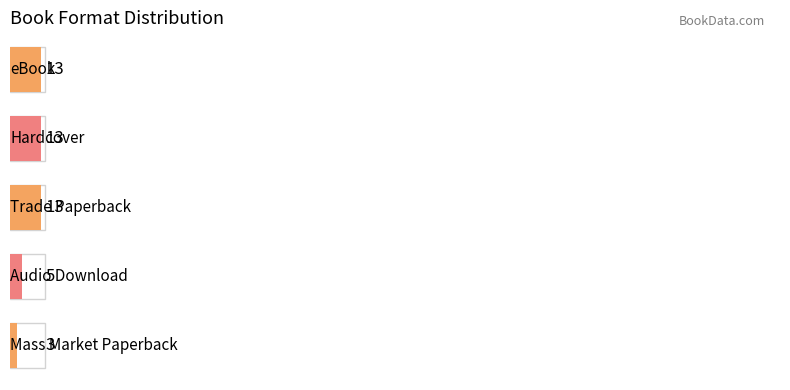

Is it true that the value at eBook is 13?

True